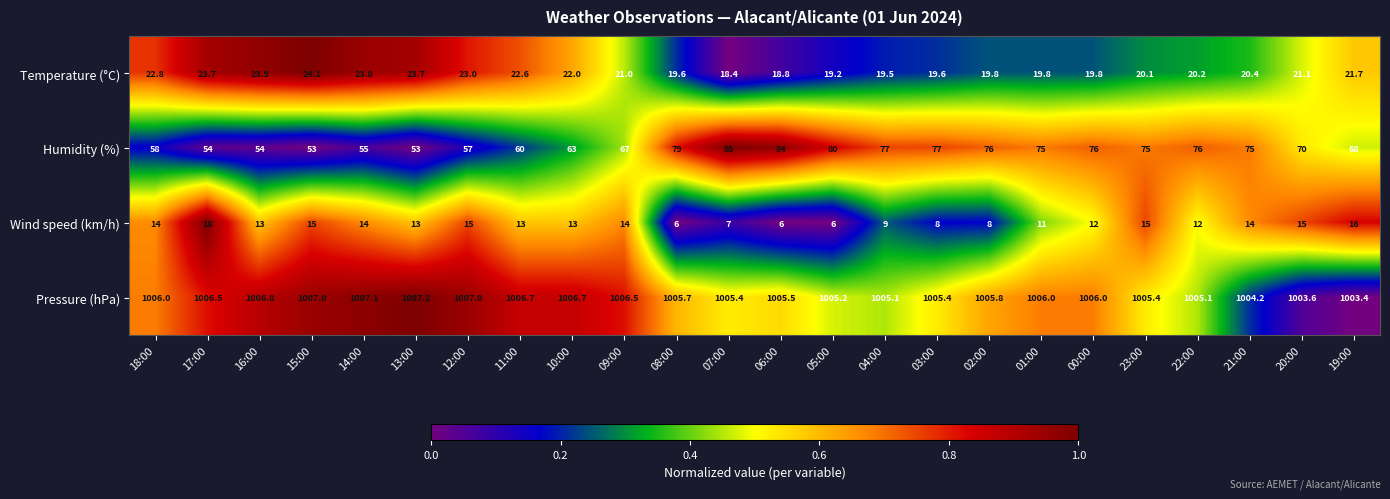

What is the spread (max minus min) of values at 09:00?

992.5